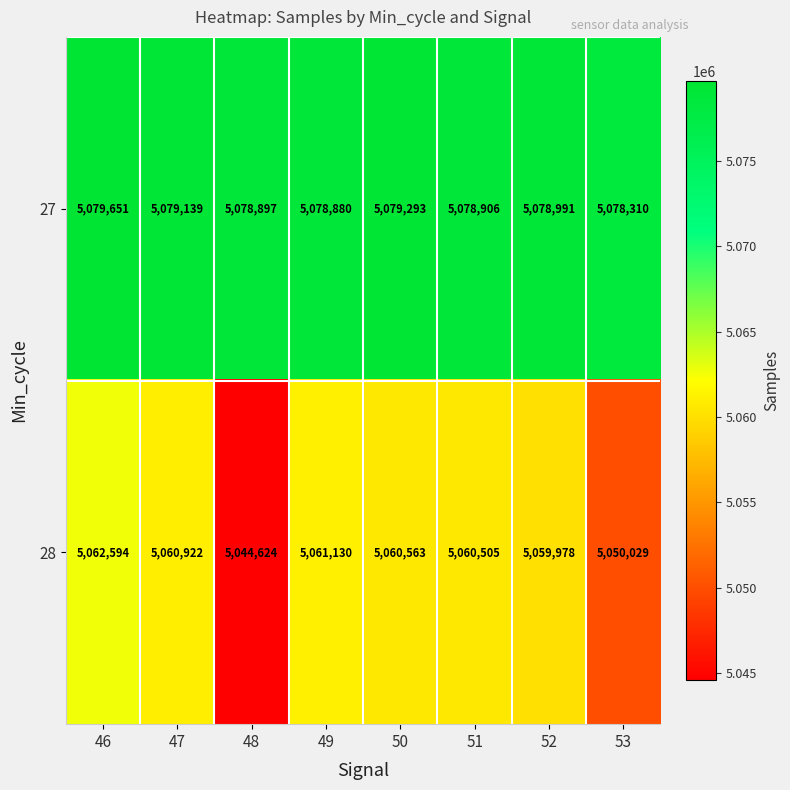

What is the minimum value shown in the chart?

5044624